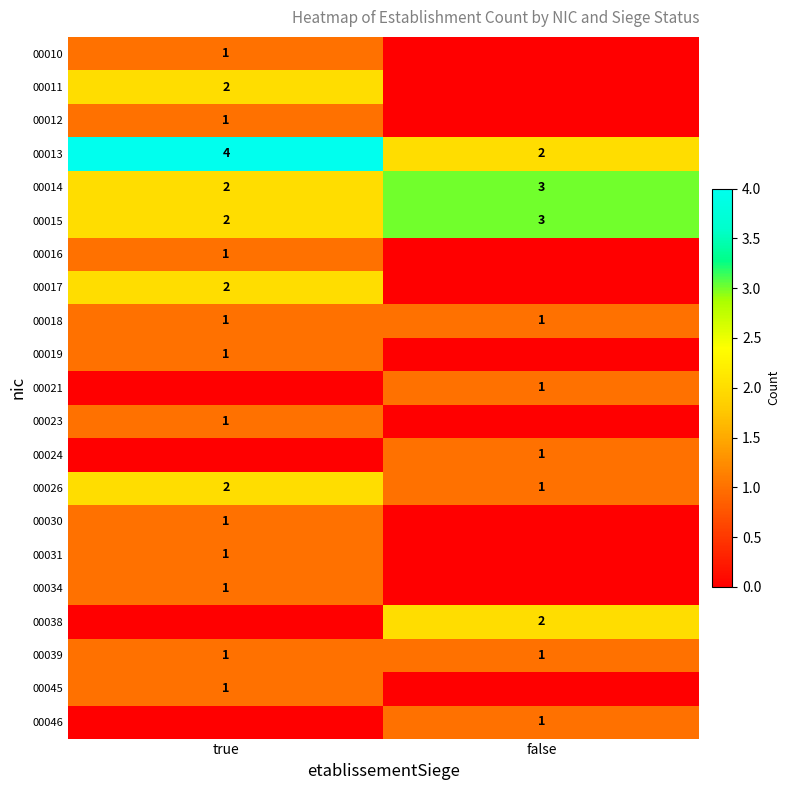

Which category has the highest value in the 00026 series?

true